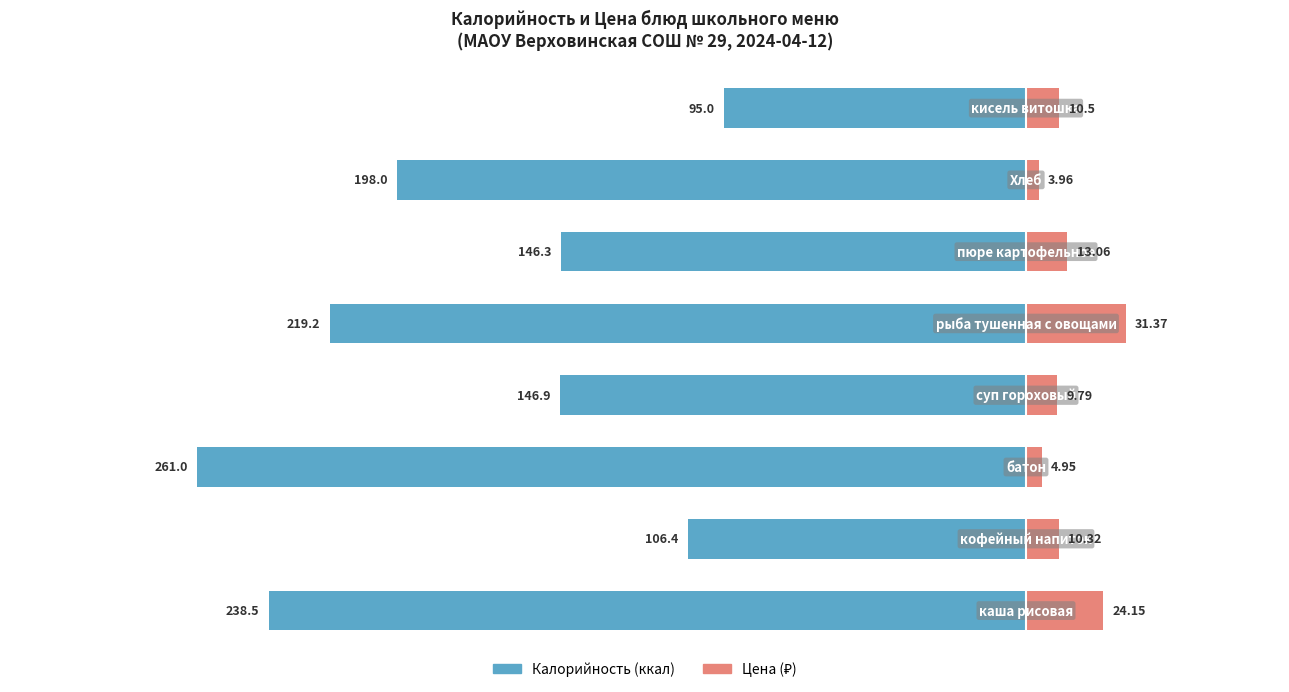

Are the bars horizontal?

Yes